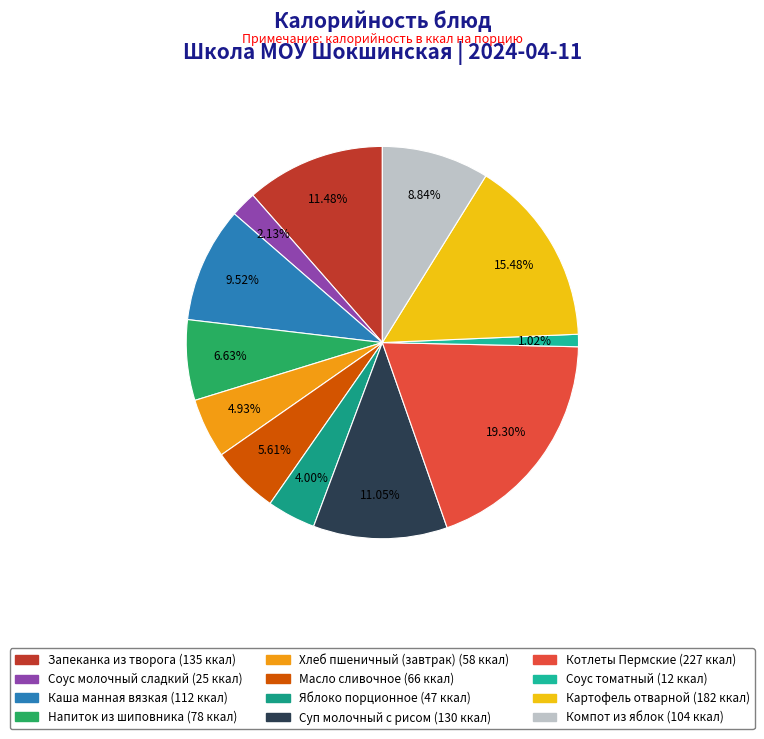

To the nearest percent, what is the difference between the Суп молочный с рисом and Котлеты Пермские slice percentages?

8%